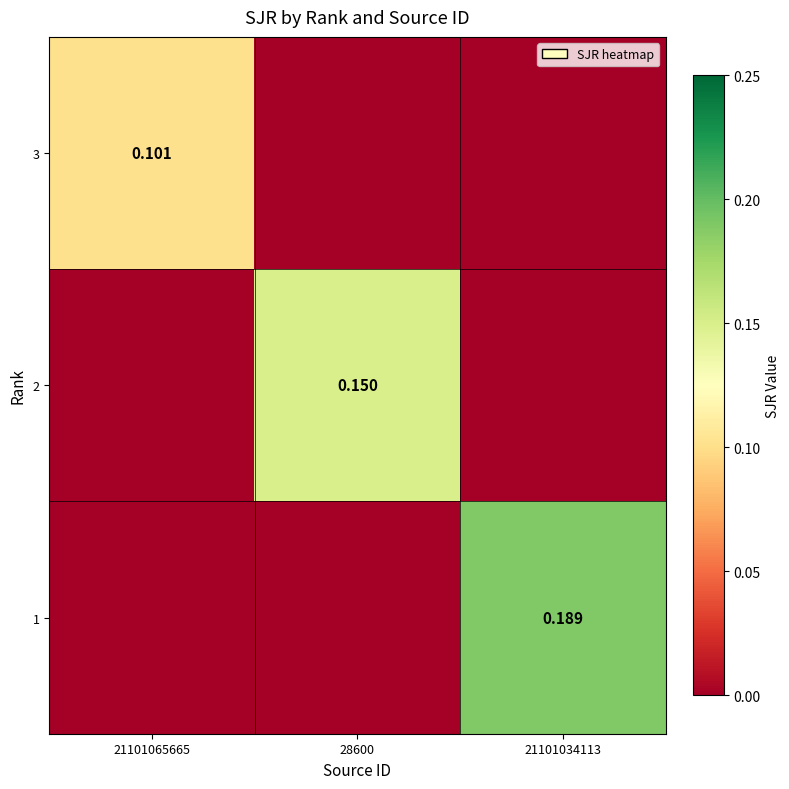

How many 3 values are between 0 and 1?

3